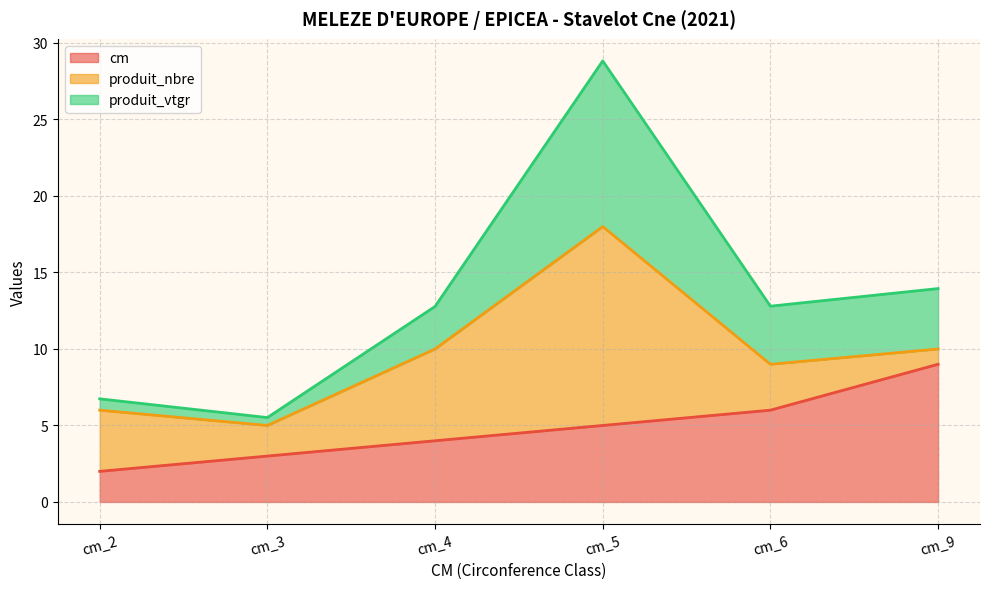

What is the spread (max minus min) of values at cm_5?

23.8